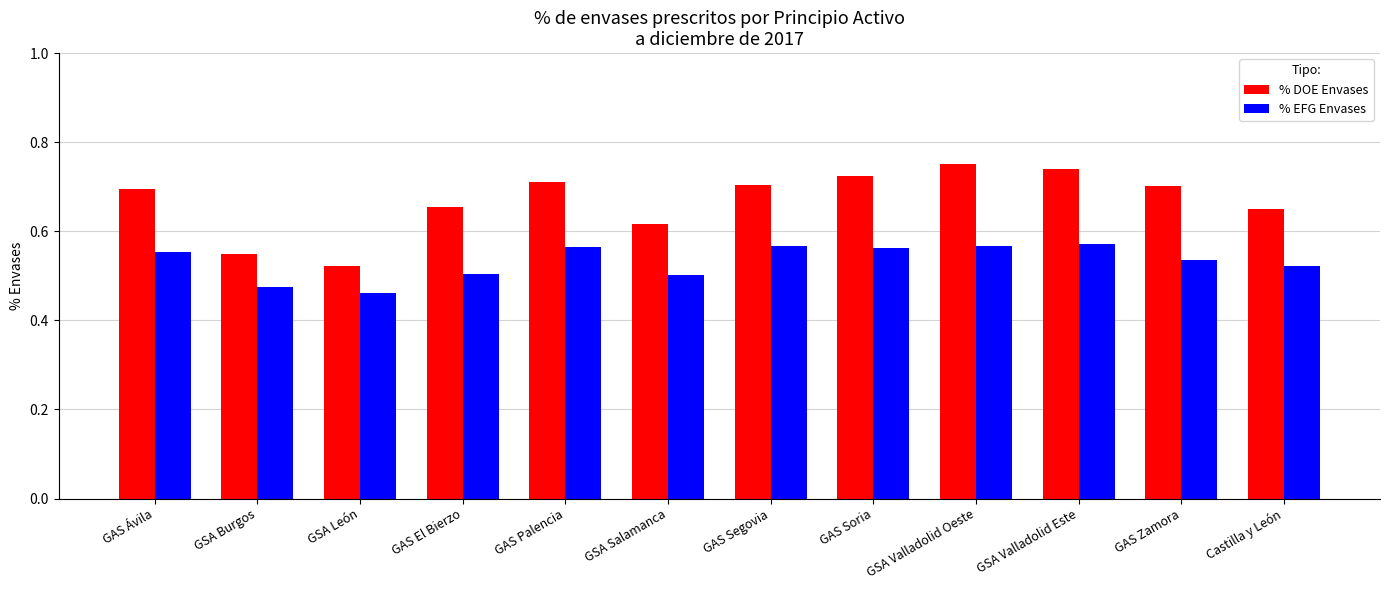

What is the sum of the % EFG Envases values at GSA Burgos and GAS Segovia?

1.0